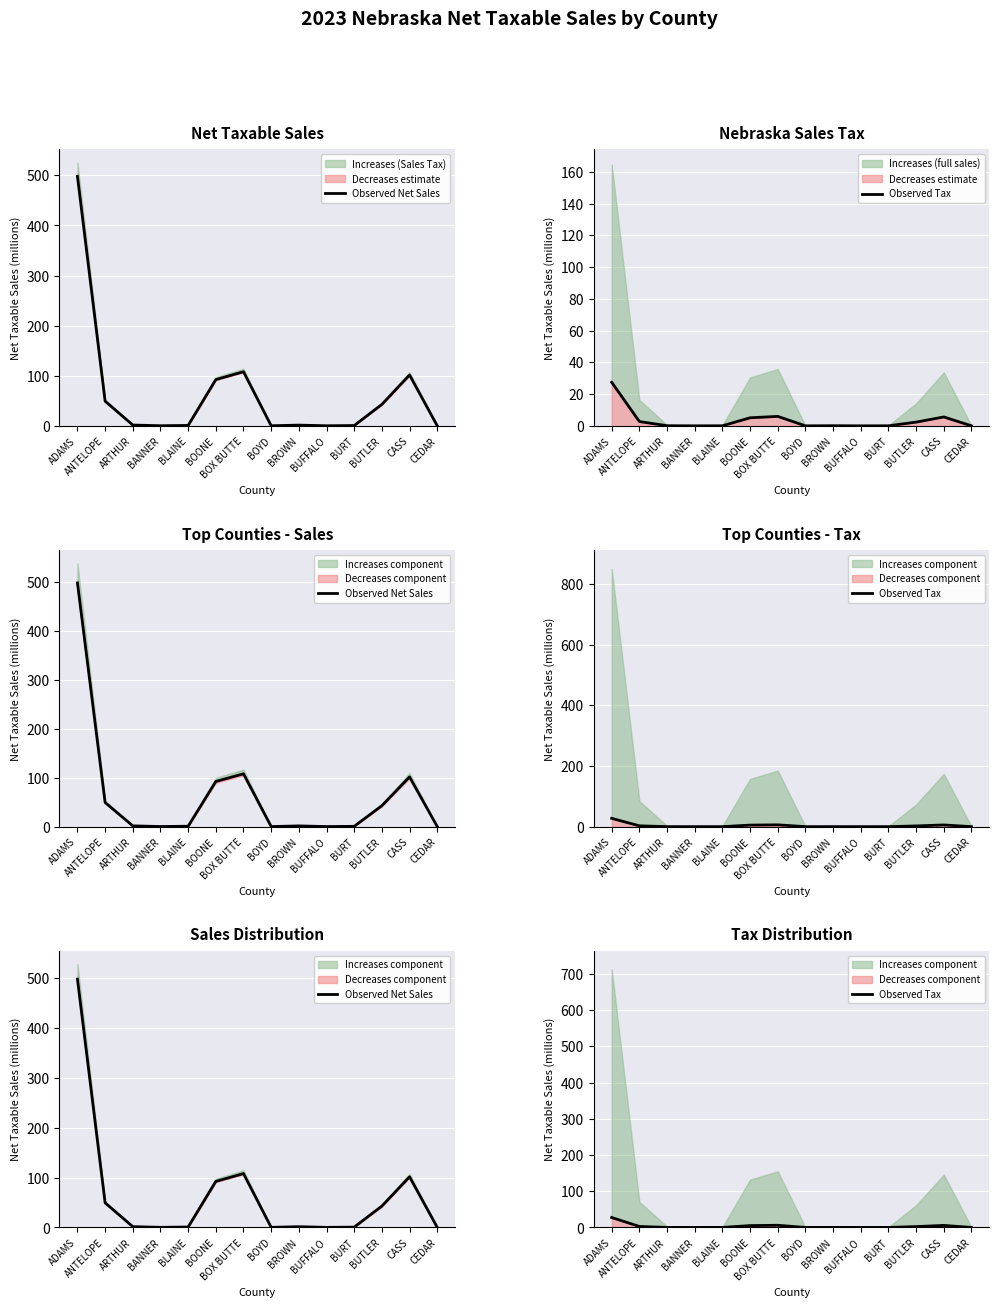

Reading left to right, list all the values displayed in this chart.

Observed Net Sales: 498.2	49.3	1.6	0.2	0.8	92.3	108.1	0.2	1.5	0.2	0.6	42.8	101.6	0.3
Observed Tax: 27.4	2.7	0.1	0.0	0.0	5.1	6.0	0.0	0.1	0.0	0.0	2.4	5.6	0.0